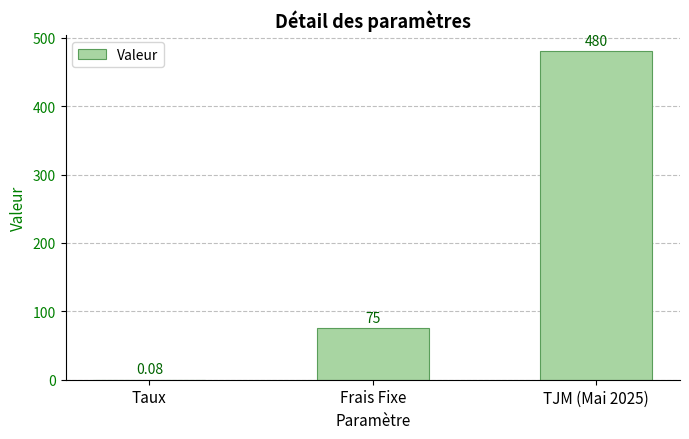

What is the average value?

185.0